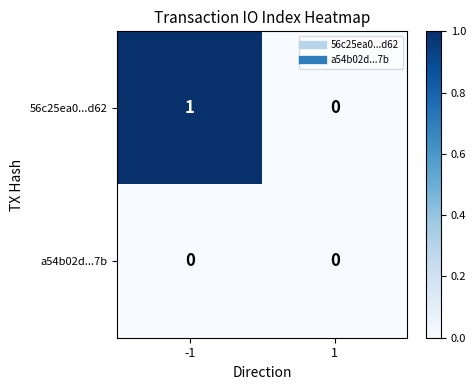

Which series has the largest total across all categories?

56c25ea0...d62